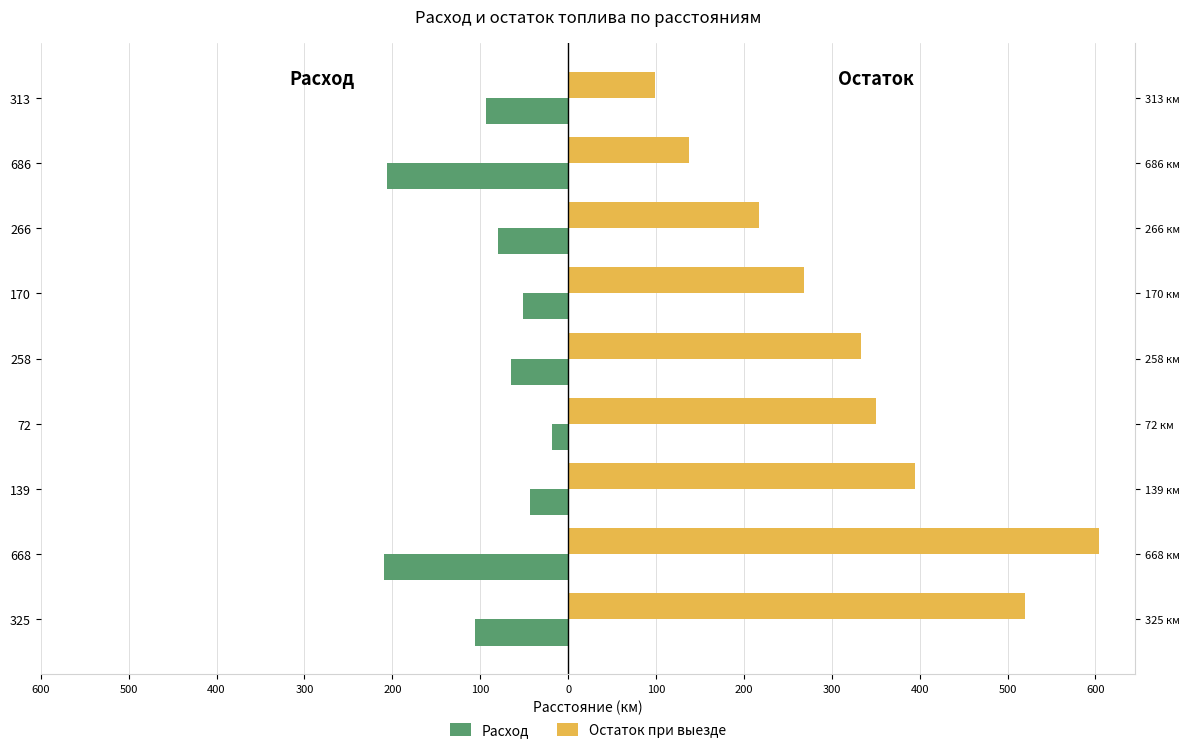

Which series changed the most between 266 and 313?

Остаток при выезде